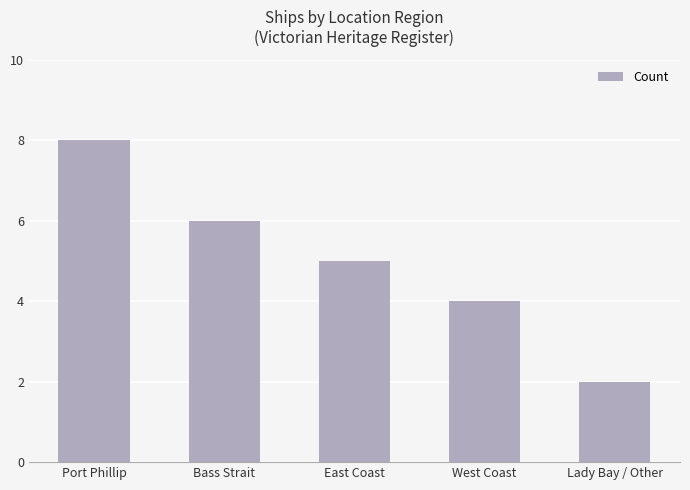

Count the number of categories in the chart.

5